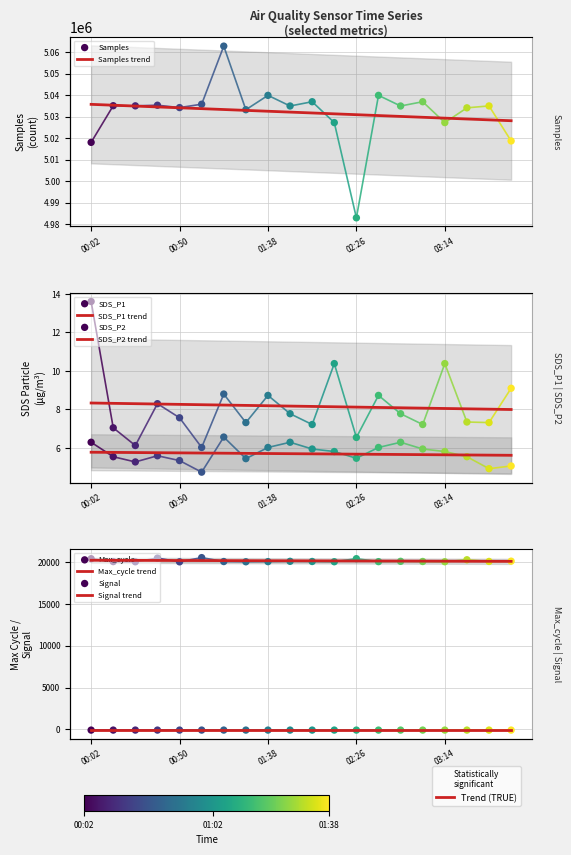

What is the total value across all series at 01:26?

5053156.8